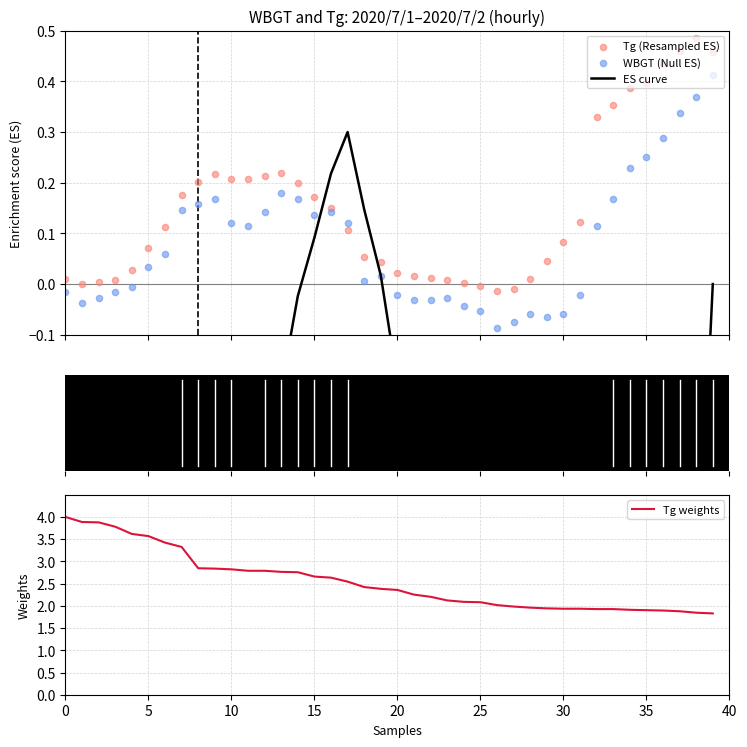

True or false: Tg weights has a value of 0.7 at 20.

False